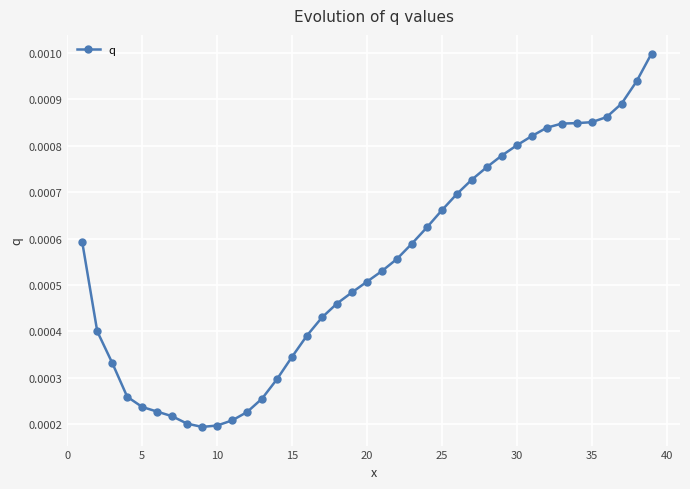

How many values are between 0 and 1?

39